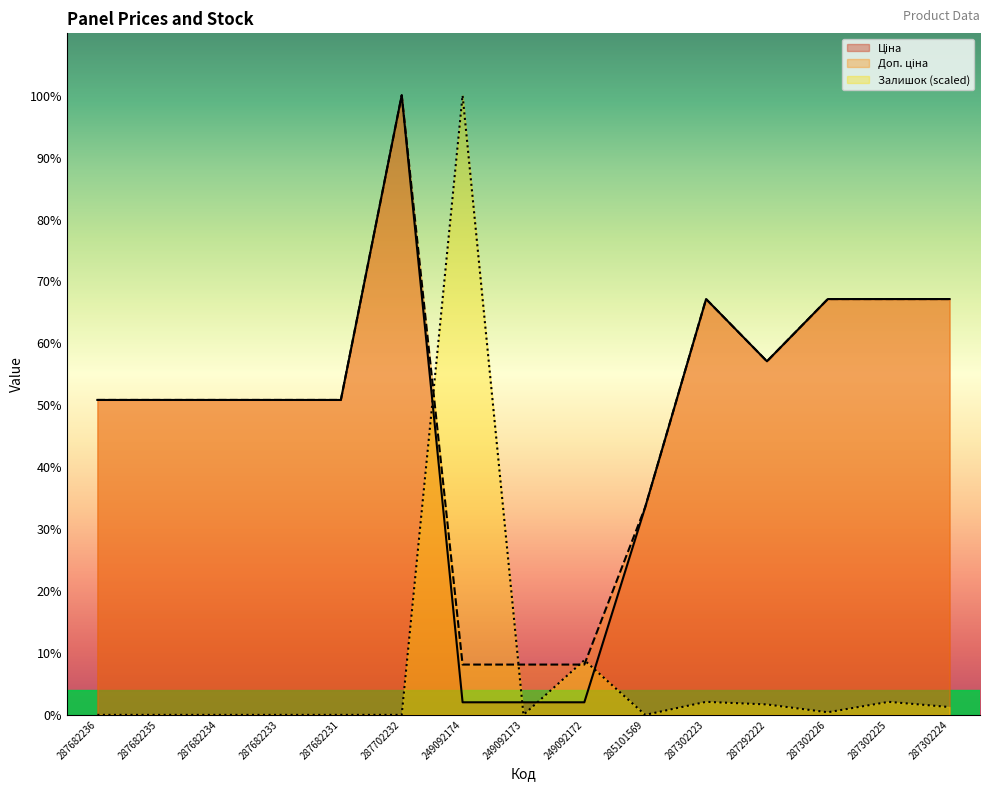

What is the difference between the highest and lowest values at 287682235?

15019.2